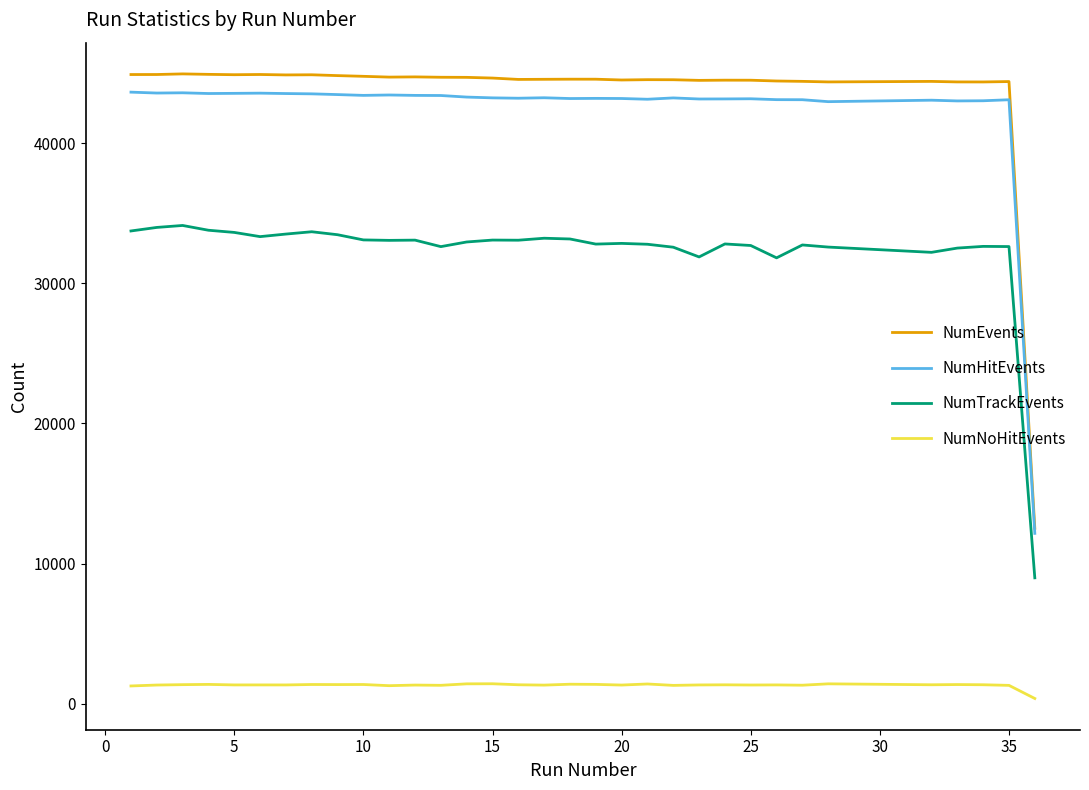

Which series has the largest range (max minus min)?

NumEvents